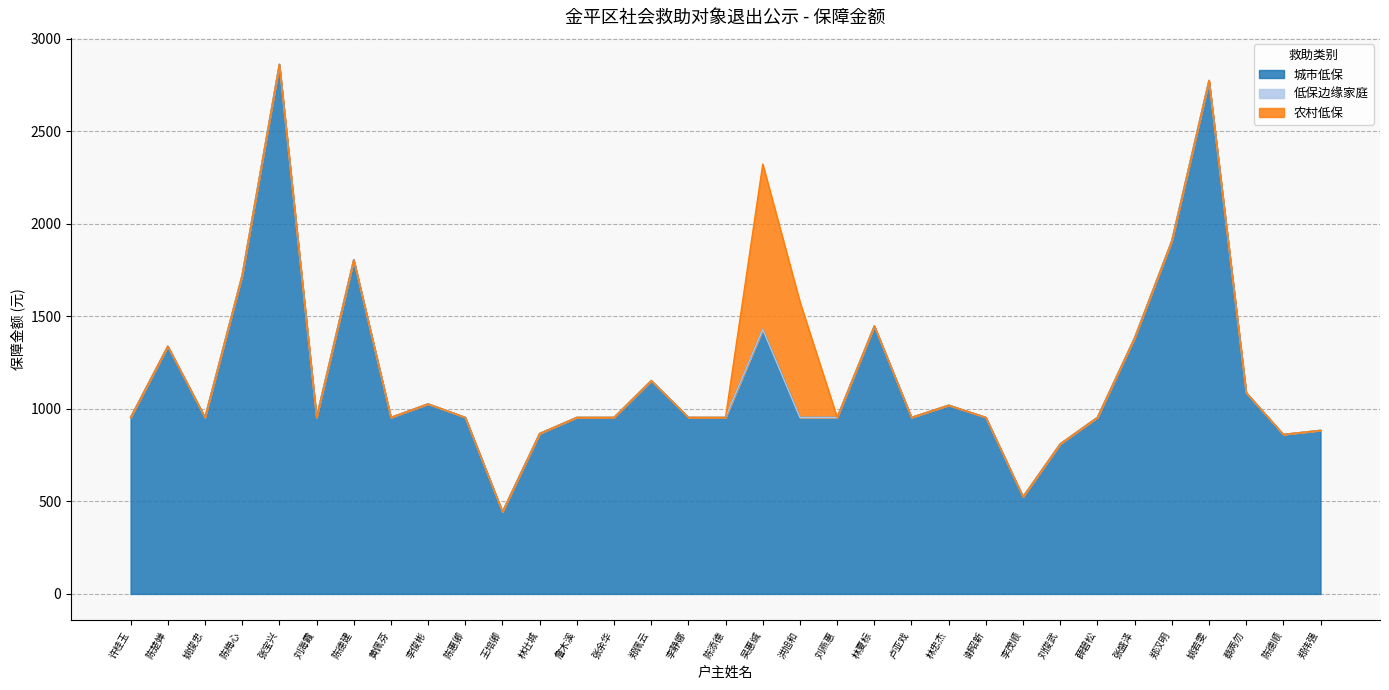

True or false: 低保边缘家庭 and 城市低保 intersect in this chart.

False